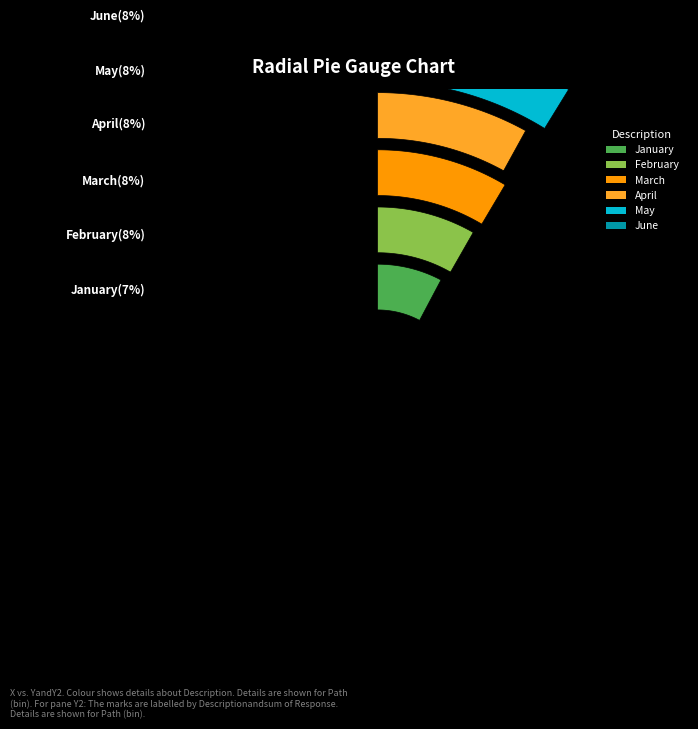

Is it true that July is 1% of the pie?

False